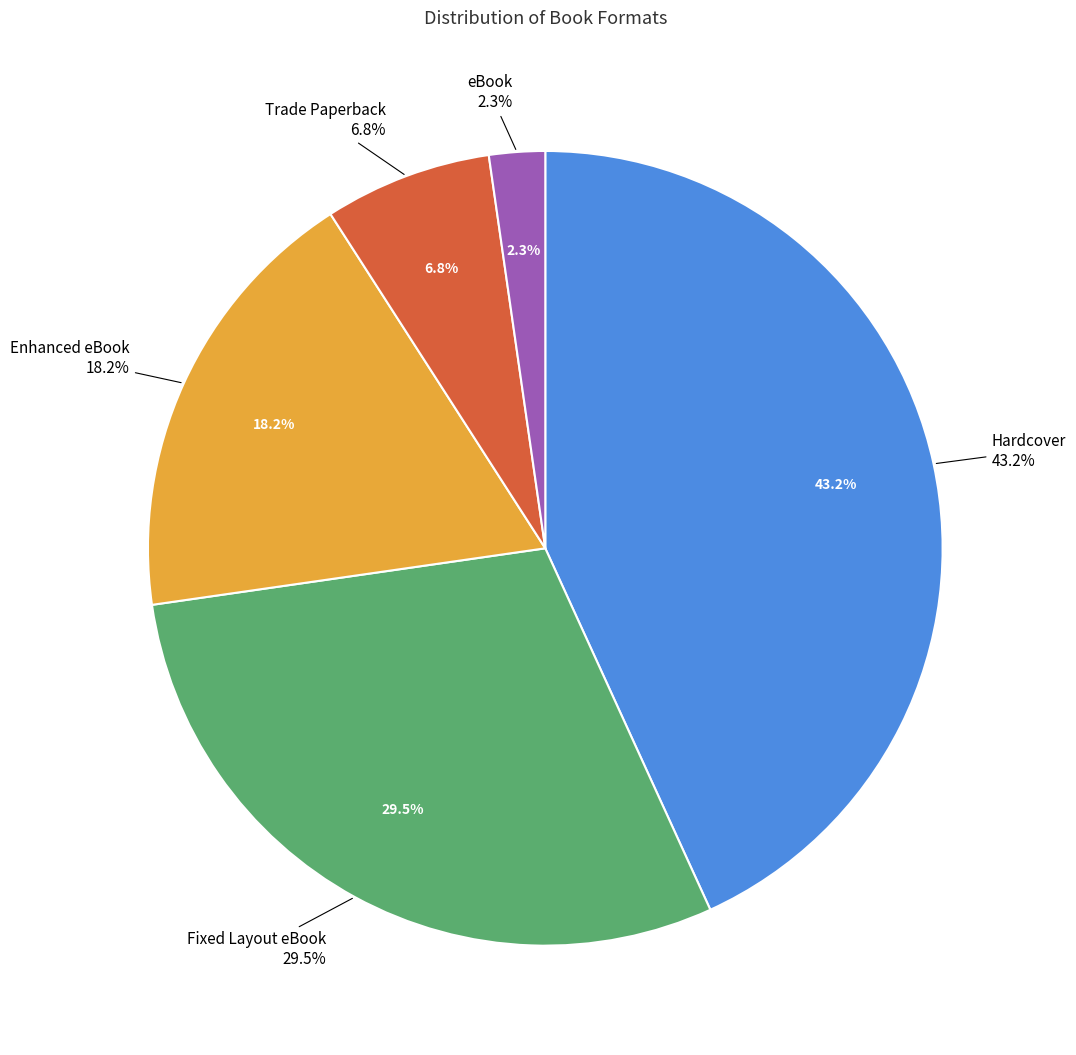

True or false: Enhanced eBook accounts for 3% of the total.

False